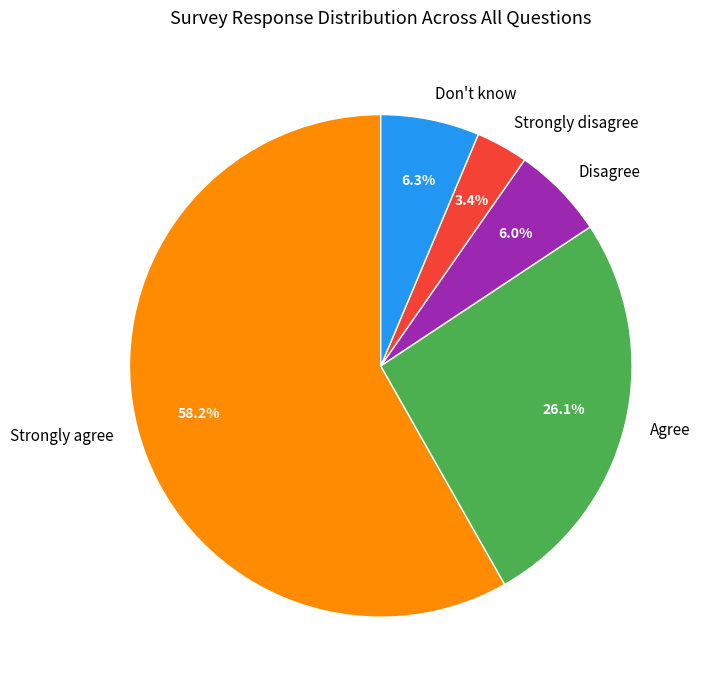

Does Disagree represent more than half of the total?

No